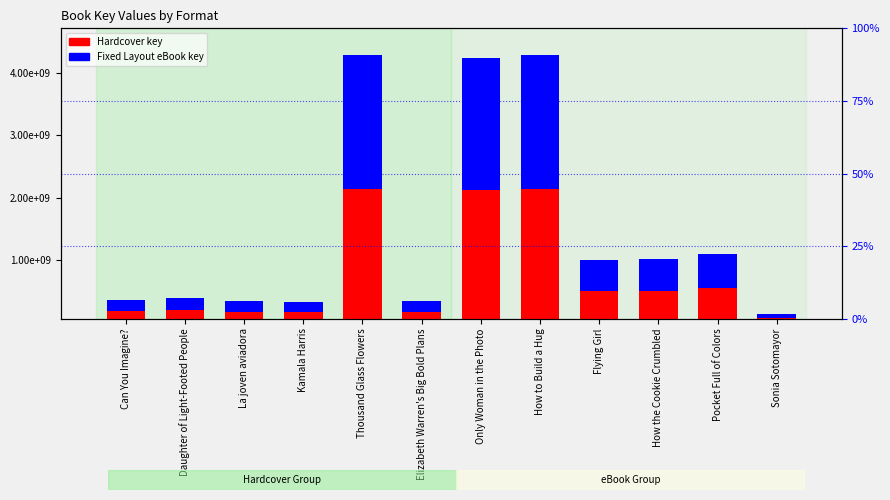

What is the minimum value for Fixed Layout eBook?

68333824